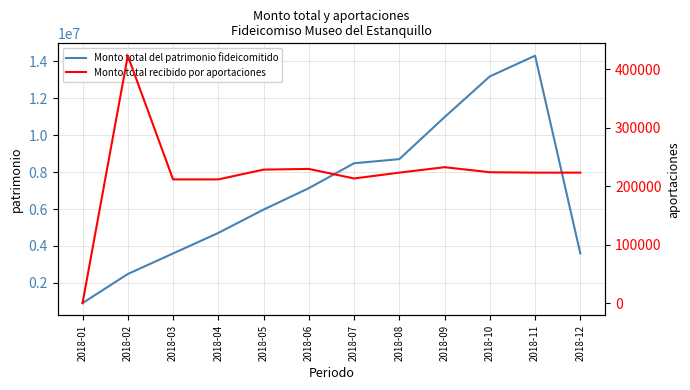

What is the total value across all series at 2018-06?

7356240.0